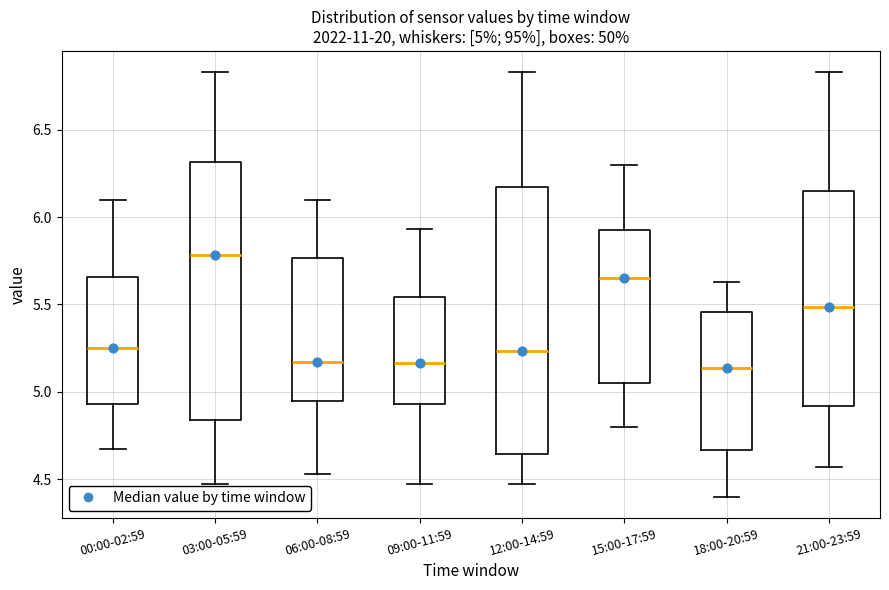

Which box has the highest median line?

03:00-05:59